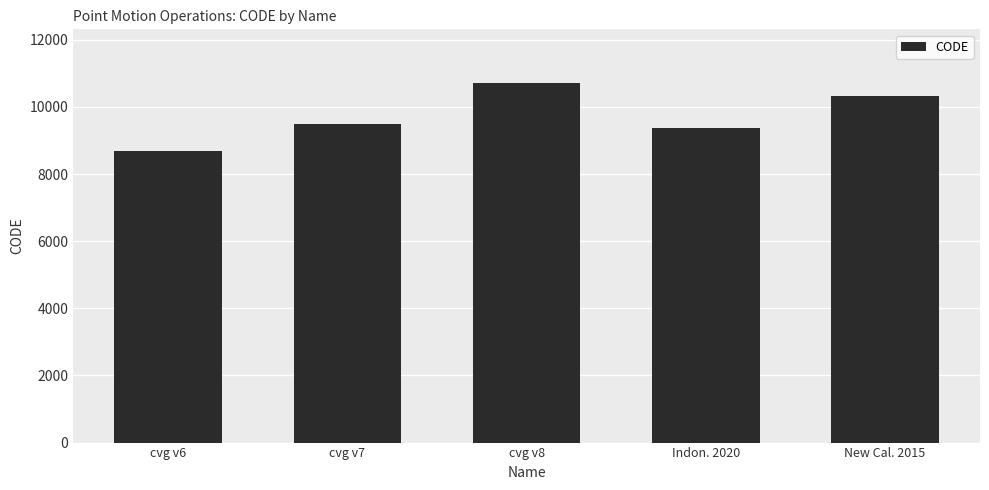

List the labels in order of value, smallest first.

cvg v6, Indon. 2020, cvg v7, New Cal. 2015, cvg v8